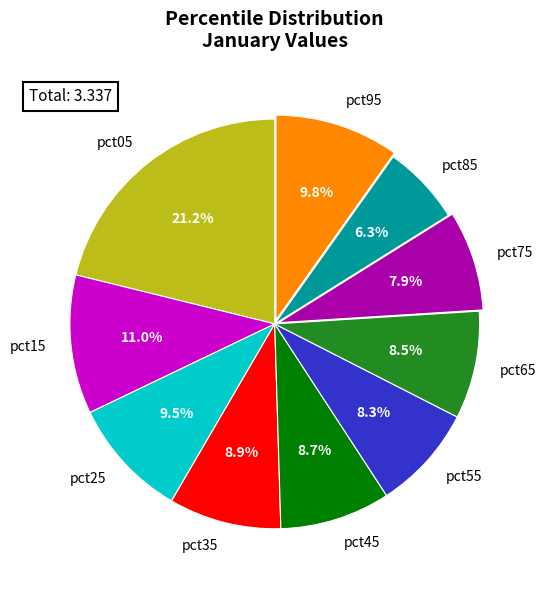

Is there a majority slice in this chart?

No